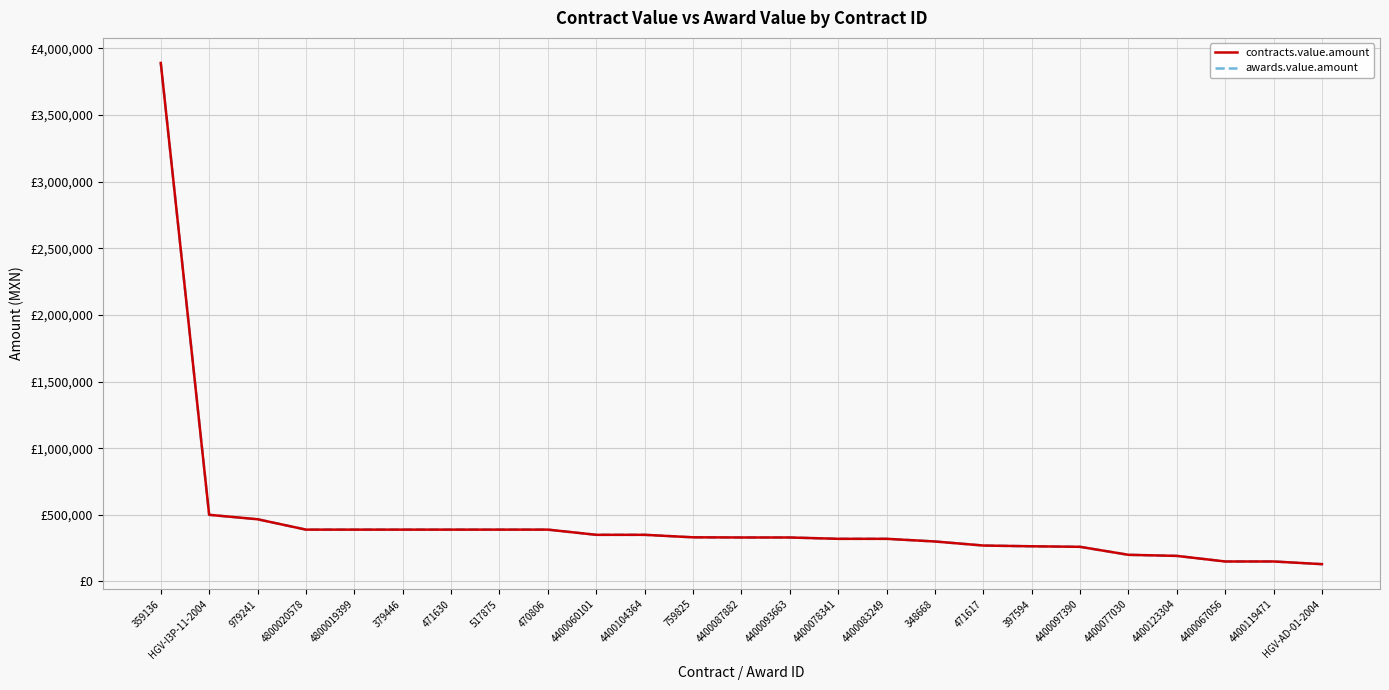

Does the chart have visible grid lines?

Yes